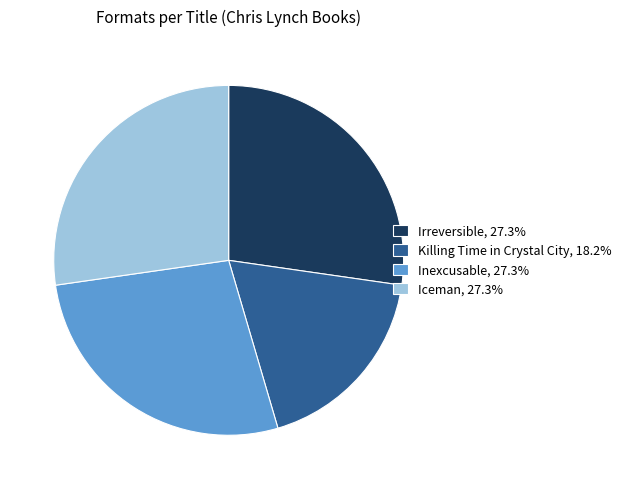

Do Irreversible, 27.3% and Inexcusable, 27.3% together represent more than half of the pie?

Yes